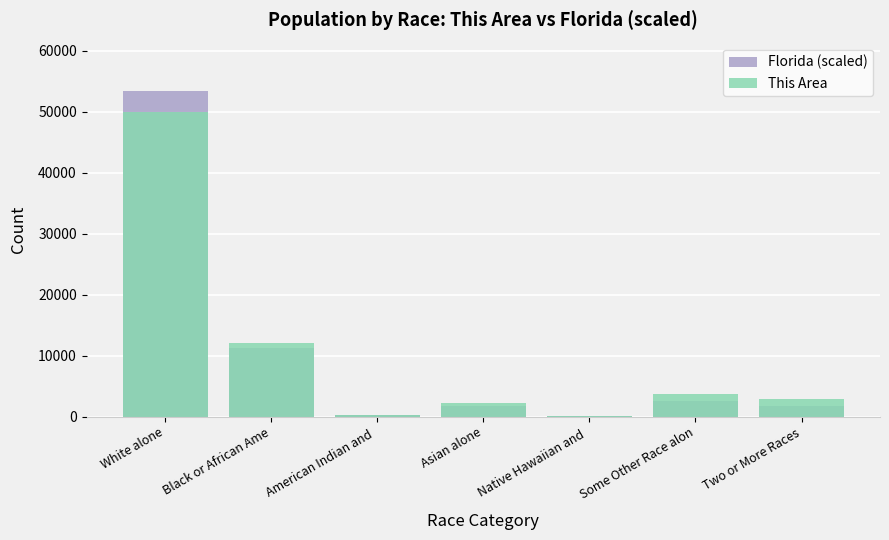

Does the chart contain stacked bars?

No